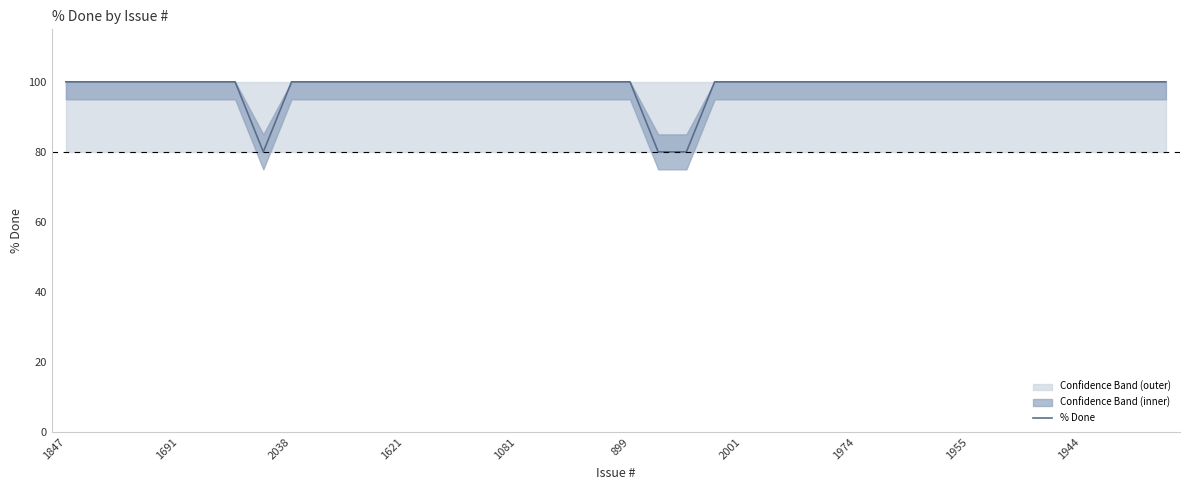

The chart shows a value of 100 at 2038. True or false?

True